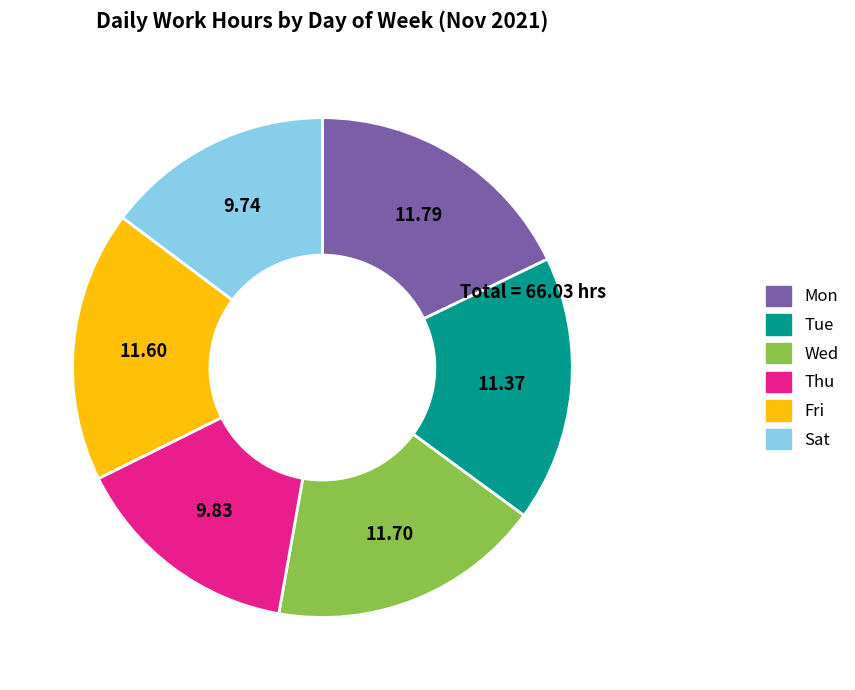

Is the sum of Wed and Tue greater than half?

No